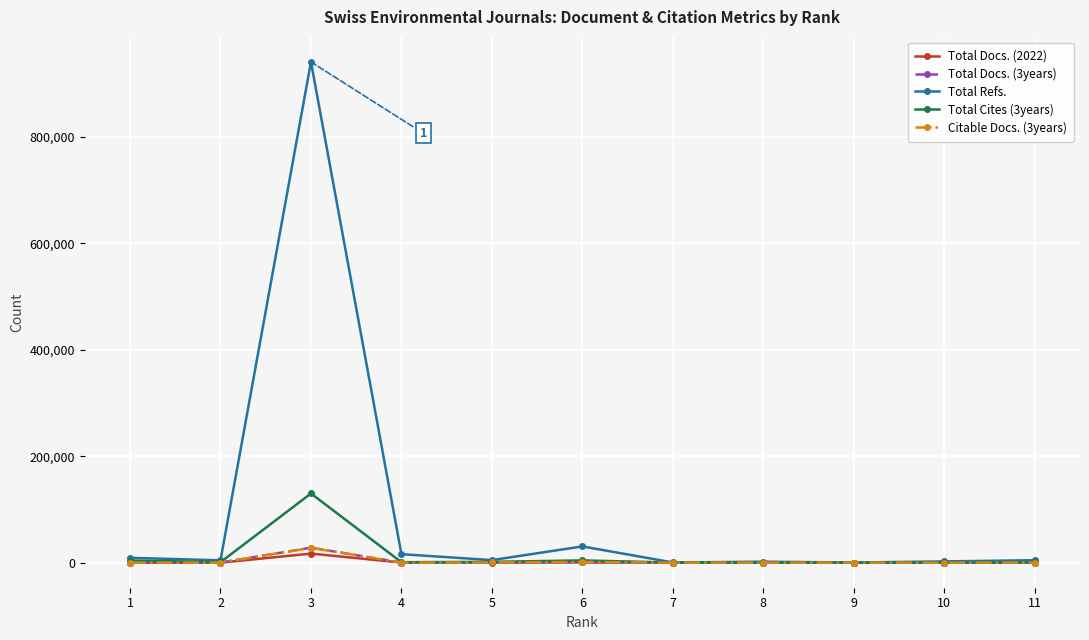

True or false: Total Refs. has more than 0 points higher than both neighbors.

True